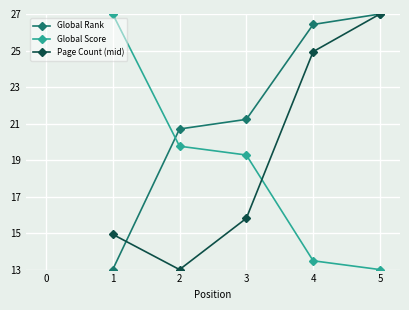

The value of Global Rank at 1 is 8.9. True or false?

False